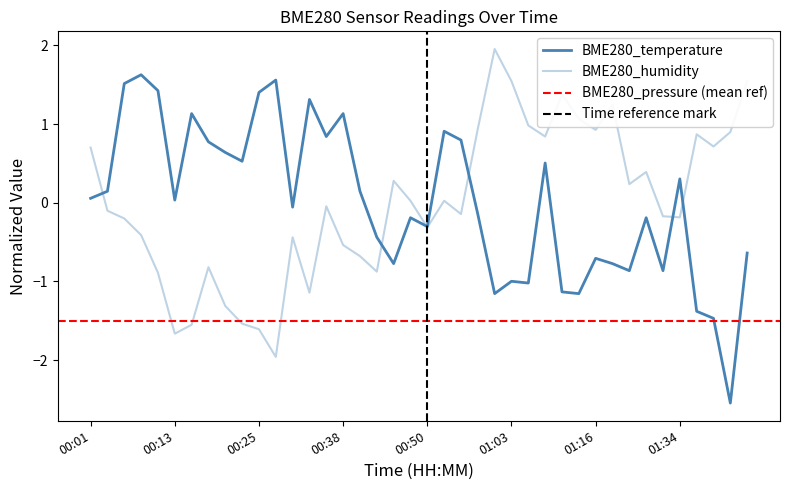

At which label does BME280_temperature first exceed 0?

00:01